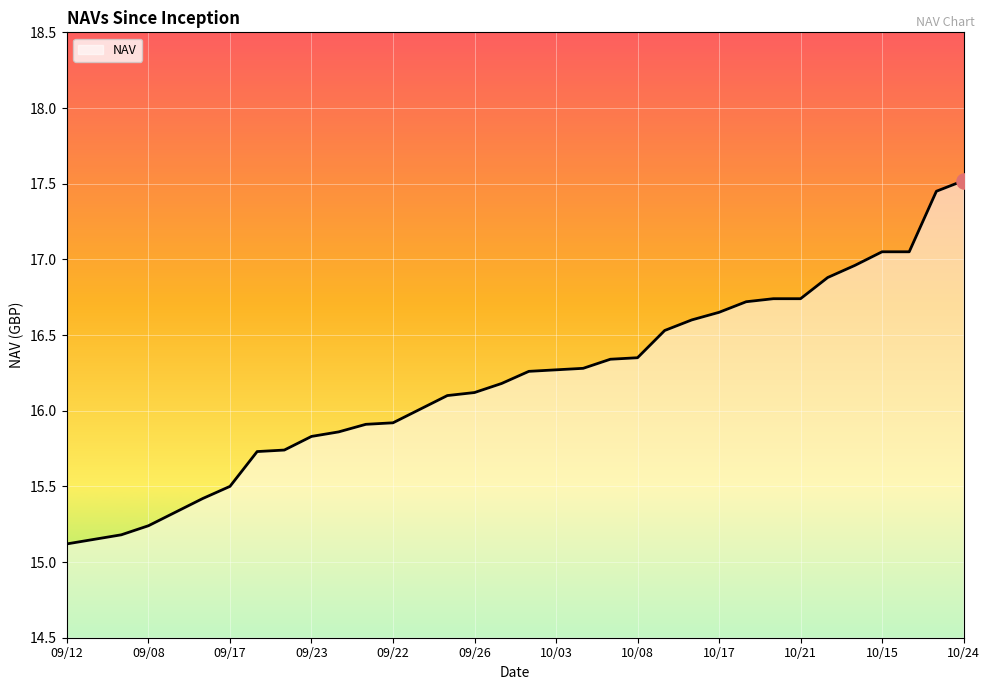

What is the smallest value displayed?

15.1